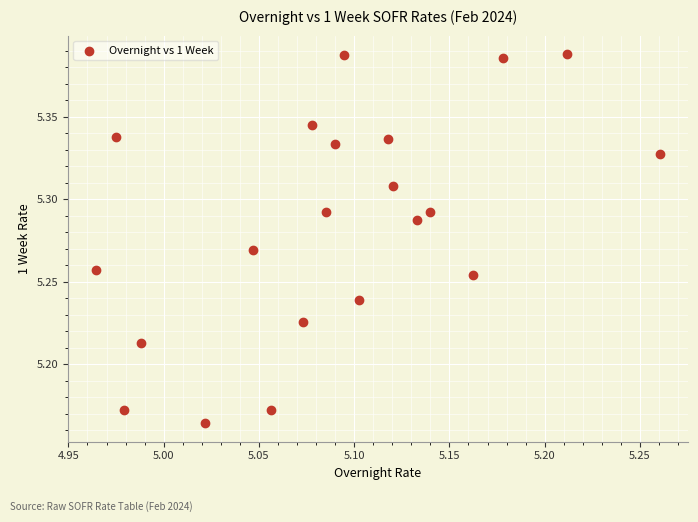

What is the range of X values (max minus min)?

0.3